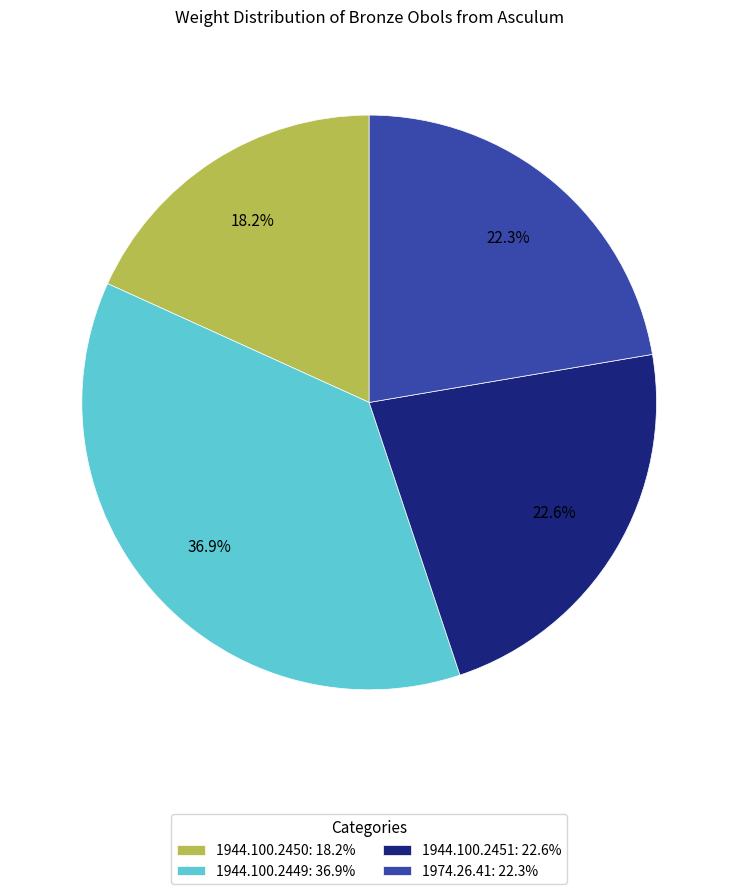

How much of the chart is everything except 1974.26.41?

77.7%